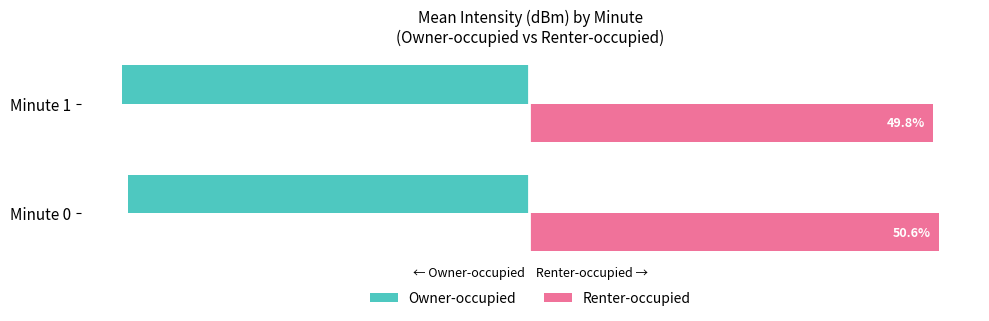

At which label is Renter-occupied closest to 50?

Minute 1